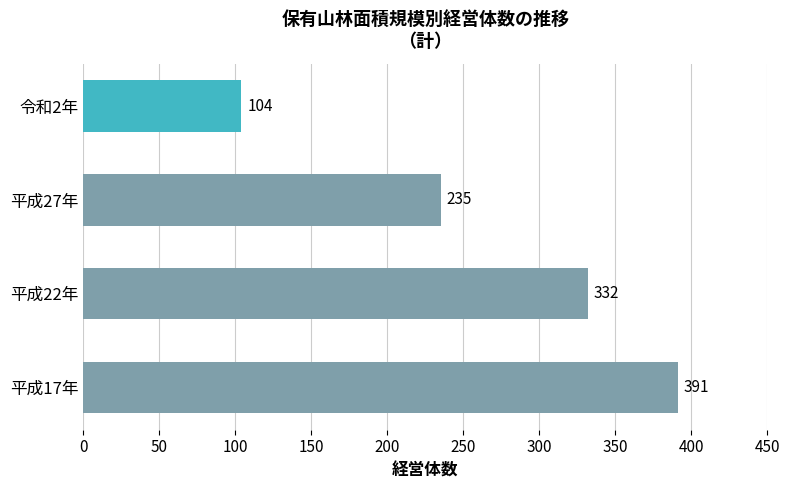

List the labels in order of value, smallest first.

令和2年, 平成27年, 平成22年, 平成17年